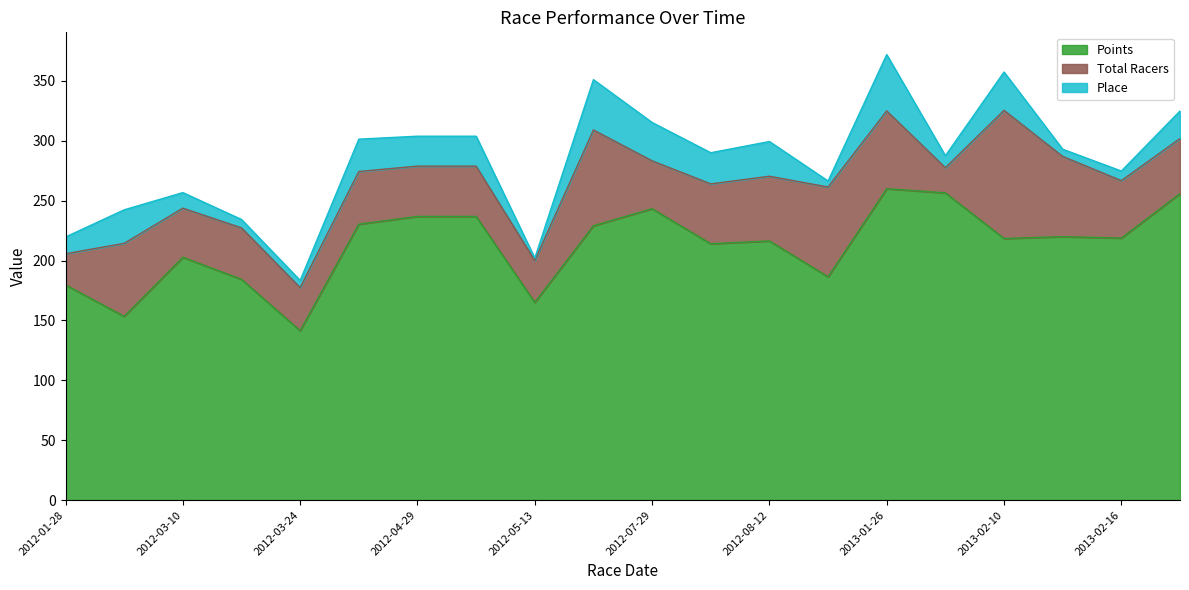

How many lines are shown in the chart?

3